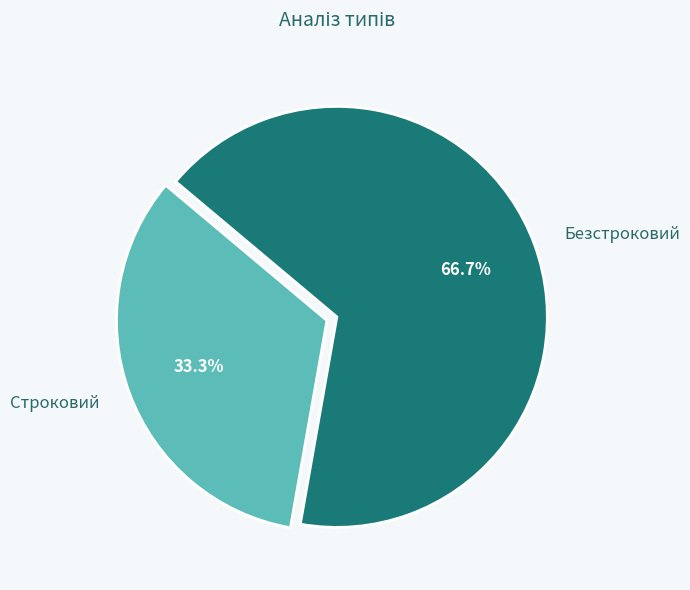

To the nearest percent, what is the average slice percentage?

50%